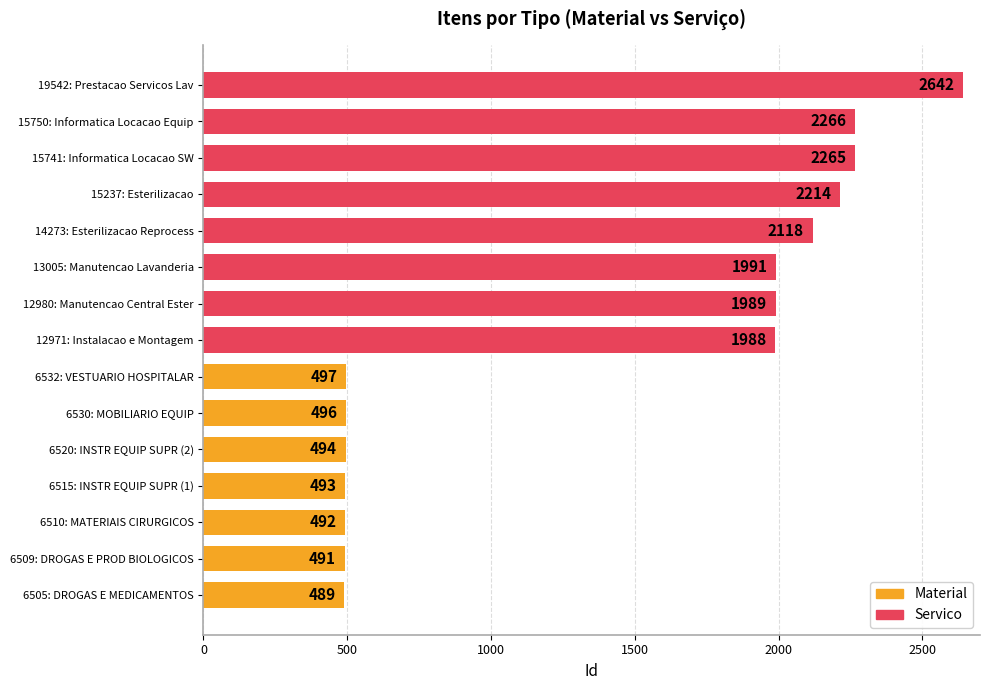

What is the difference between the second highest and minimum values?

1777